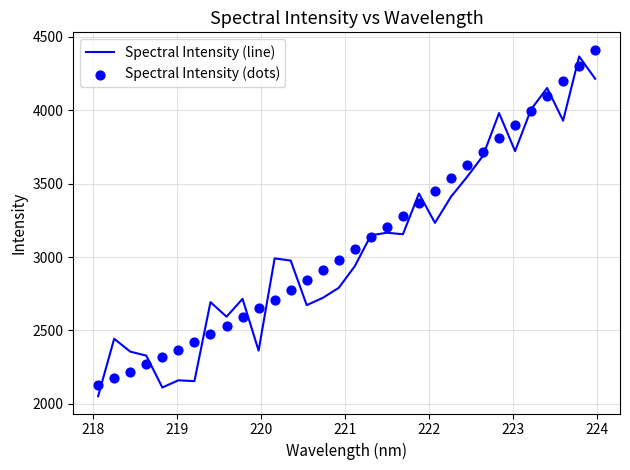

What is the maximum value for Spectral Intensity (line)?

4366.8